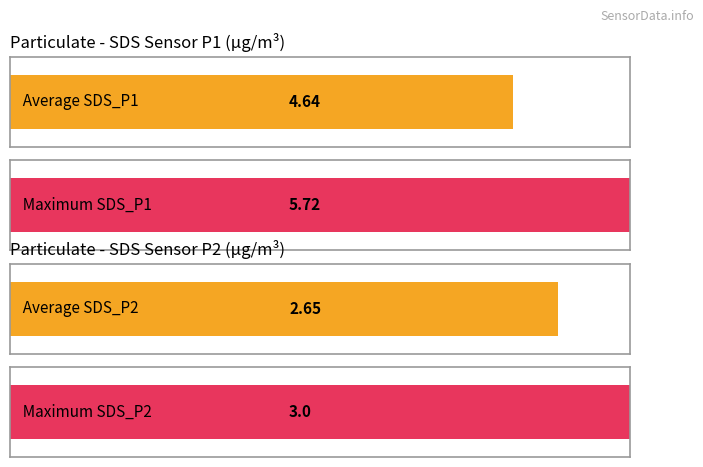

Where is Maximum utilization nearest to the value 20196?

SDS_P1